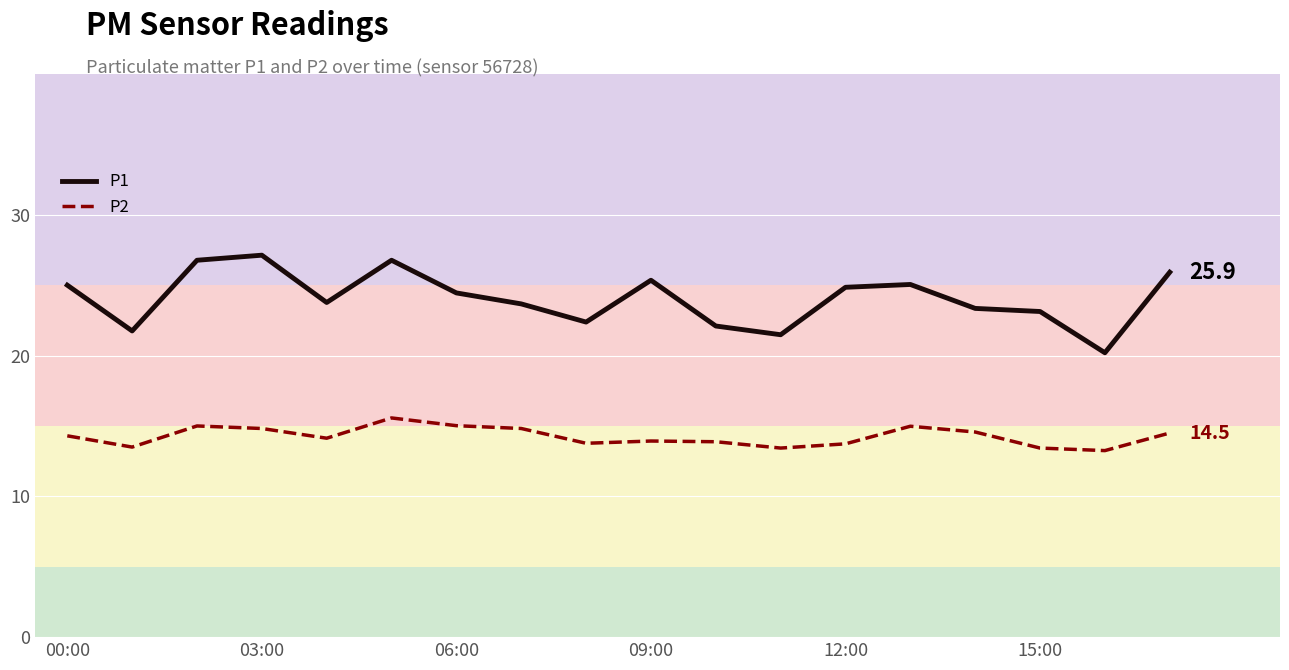

Rank the series by their average value, from lowest to highest.

P2, P1